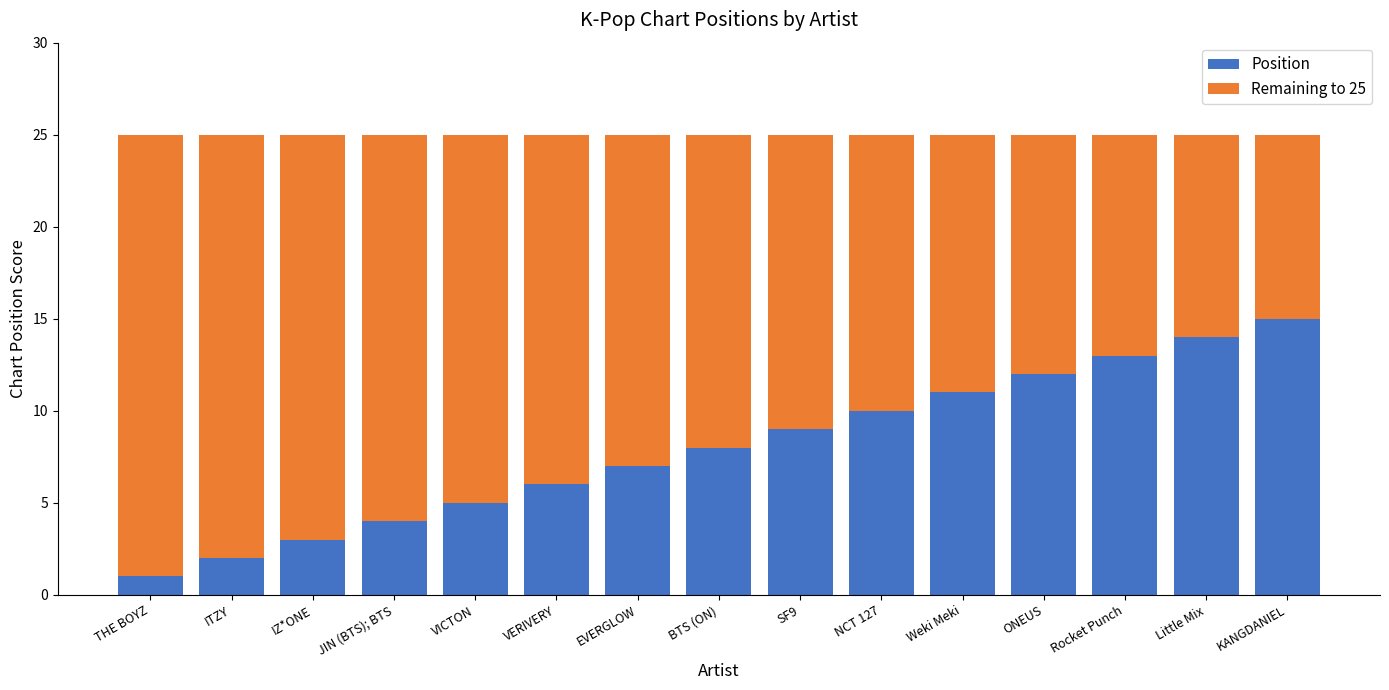

Are the bars horizontal?

No